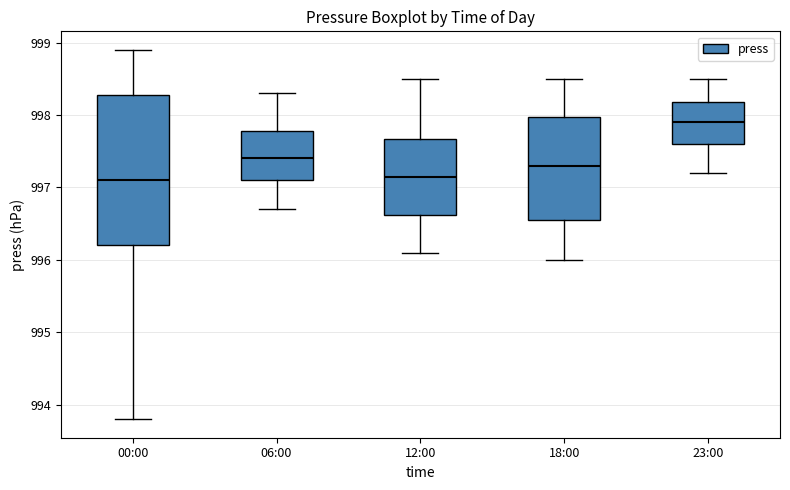

Comparing the boxes themselves (not the whiskers), which one is the tallest?

00:00